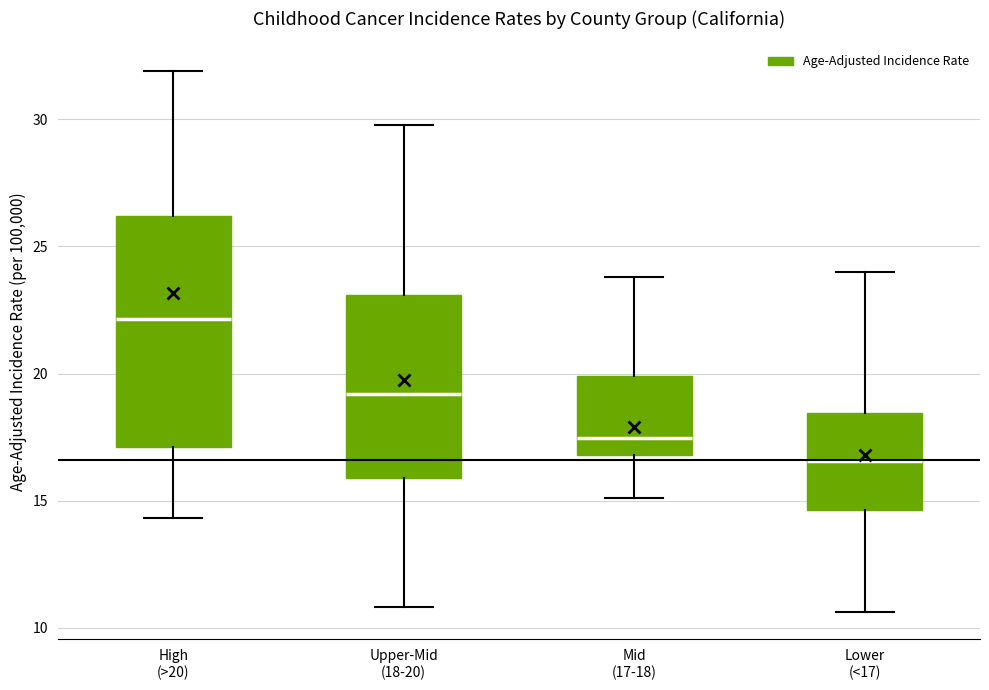

Reading left to right, read every box against the y-axis: the position of its median line, the range the box covers, and the ends of its whiskers. The values are not printed on the chart, so give them approximately, as read against the axis.

High (>20): median 22.0, box 17.0 to 26.0, whiskers 14.5 to 32.0
Upper-Mid (18-20): median 19.0, box 16.0 to 23.0, whiskers 11.0 to 30.0
Mid (17-18): median 17.5, box 17.0 to 20.0, whiskers 15.0 to 24.0
Lower (<17): median 16.5, box 14.5 to 18.5, whiskers 10.5 to 24.0